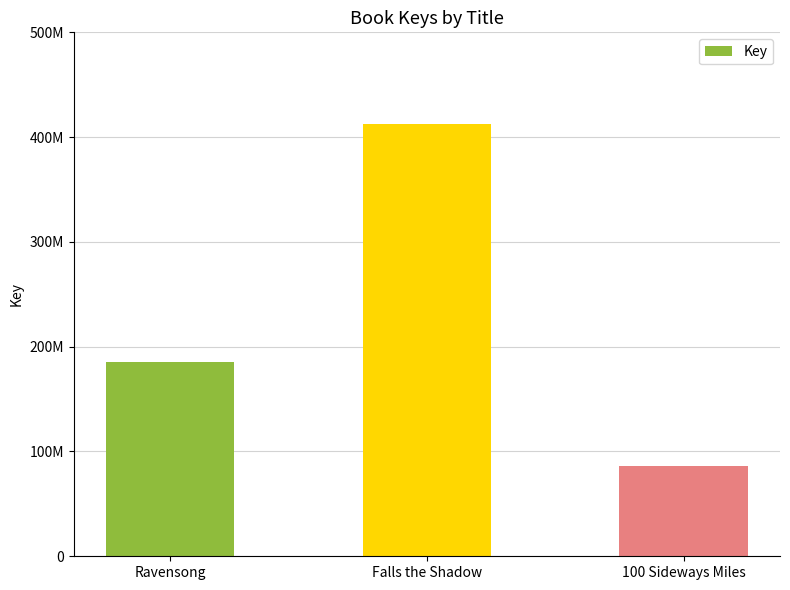

Rank the categories by value from highest to lowest.

Falls the Shadow, Ravensong, 100 Sideways Miles